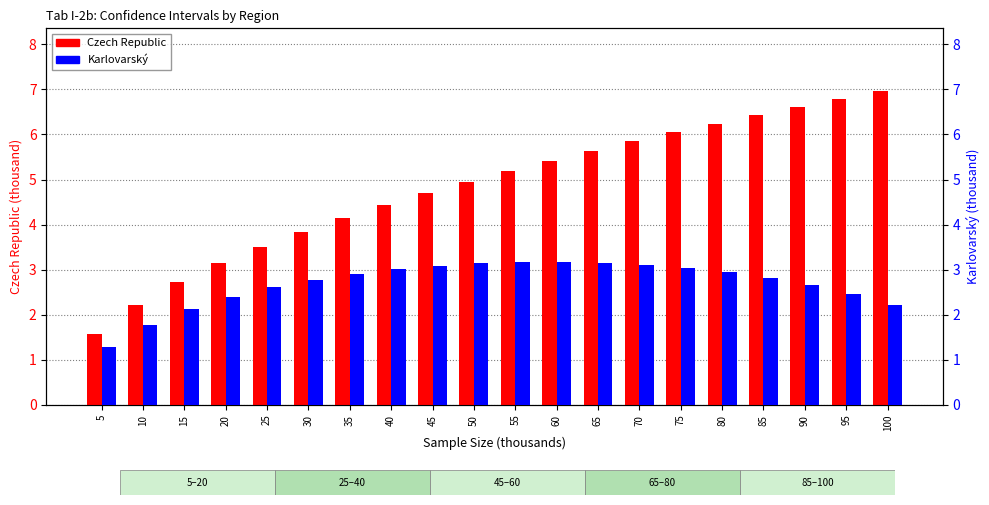

Reading left to right, transcribe all the data shown in this chart.

Czech Republic: 5=1.6	10=2.2	15=2.7	20=3.1	25=3.5	30=3.8	35=4.1	40=4.4	45=4.7	50=5.0	55=5.2	60=5.4	65=5.6	70=5.8	75=6.0	80=6.2	85=6.4	90=6.6	95=6.8	100=7.0
Karlovarský: 5=1.3	10=1.8	15=2.1	20=2.4	25=2.6	30=2.8	35=2.9	40=3.0	45=3.1	50=3.1	55=3.2	60=3.2	65=3.2	70=3.1	75=3.0	80=2.9	85=2.8	90=2.7	95=2.5	100=2.2